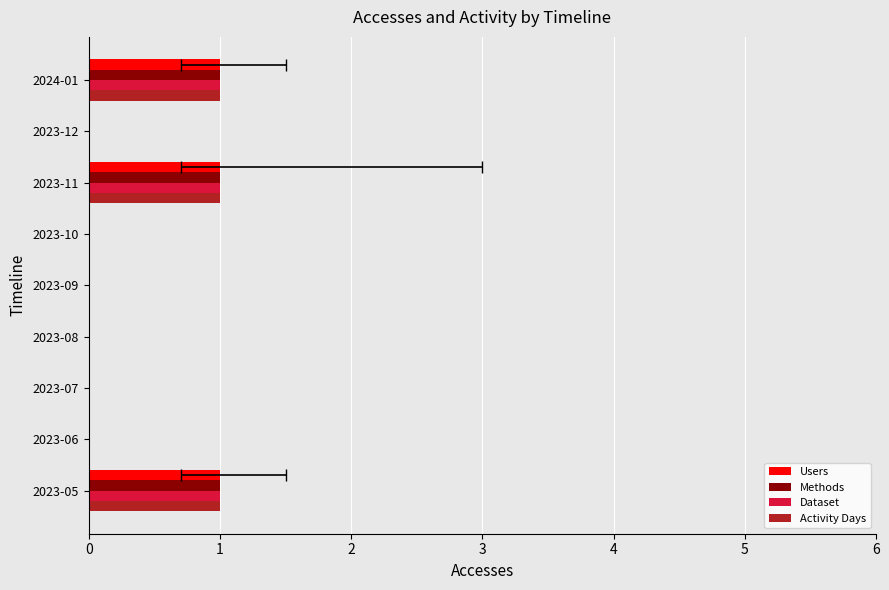

How many bars are there in total?

36